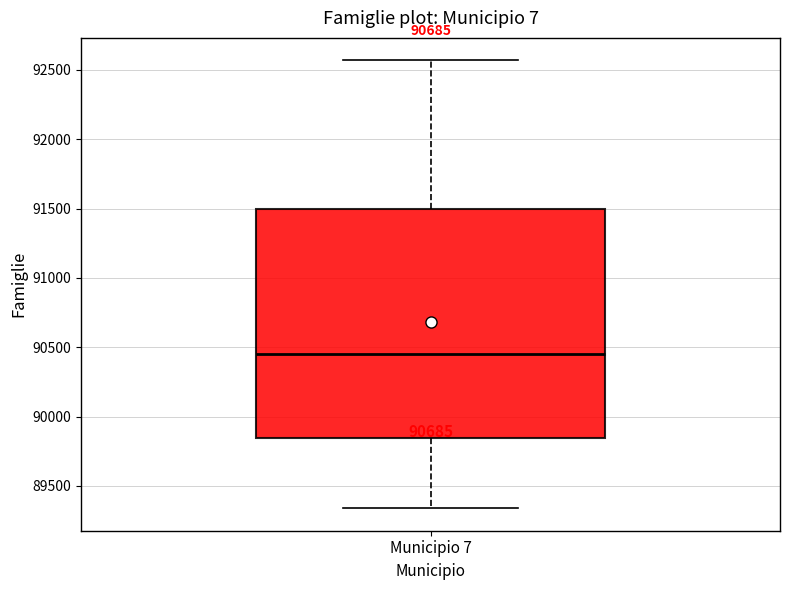

Where is the lower edge of the box for Municipio 7 on the y-axis? The values are not printed on the chart, so give them approximately, as read against the axis.

89850